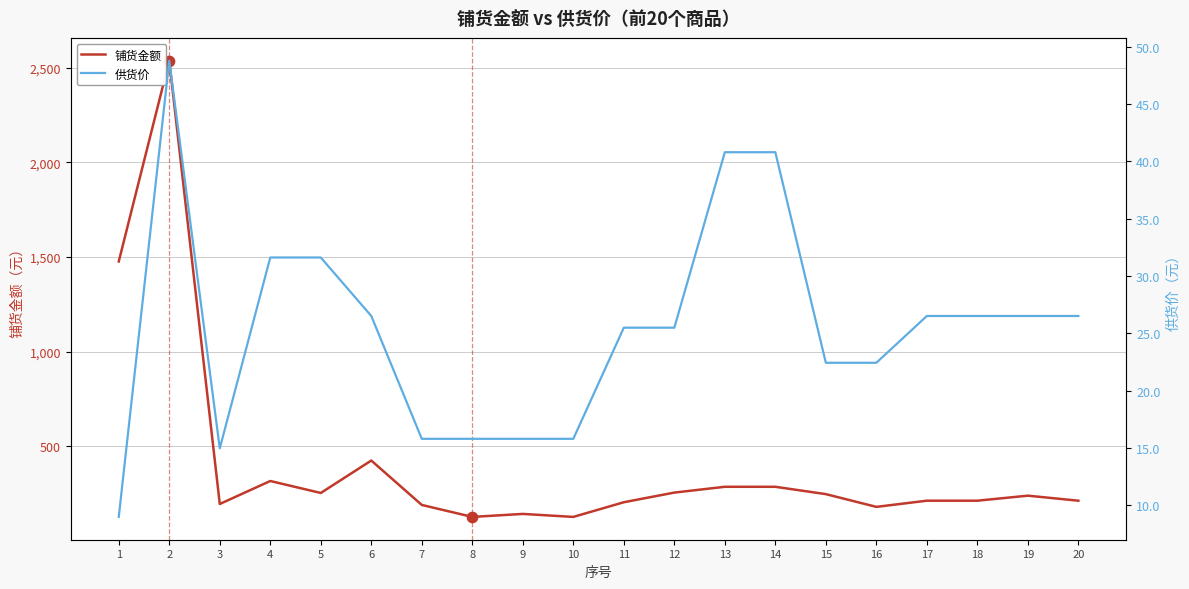

What are all the series names shown in the legend?

铺货金额, 供货价